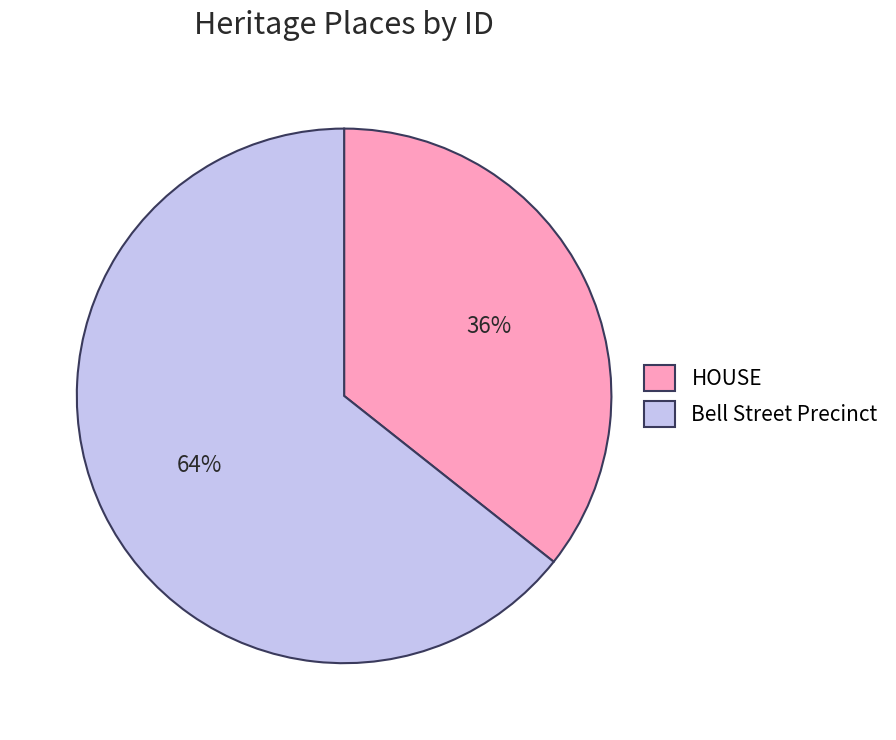

Which slice is the smallest?

HOUSE